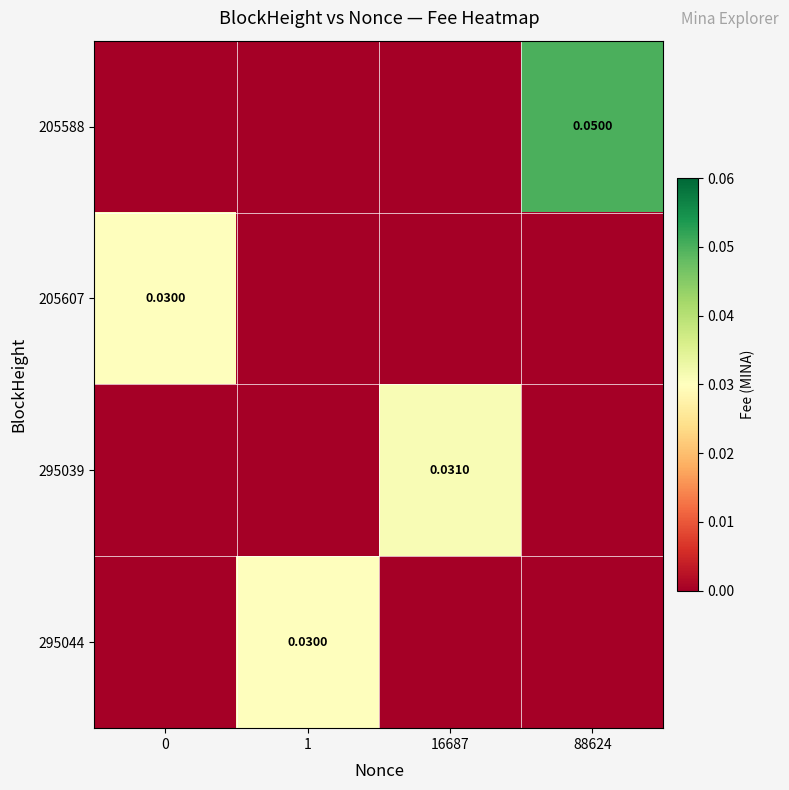

True or false: 295044 has a value of 0.0 at 1.

False